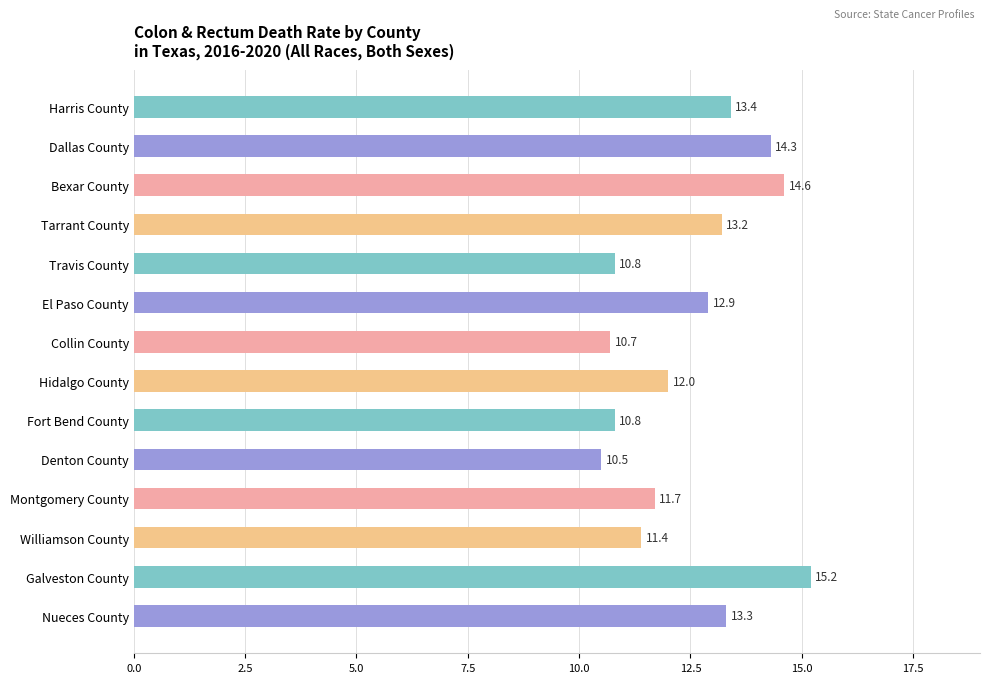

At which label is the value closest to 12?

Hidalgo County